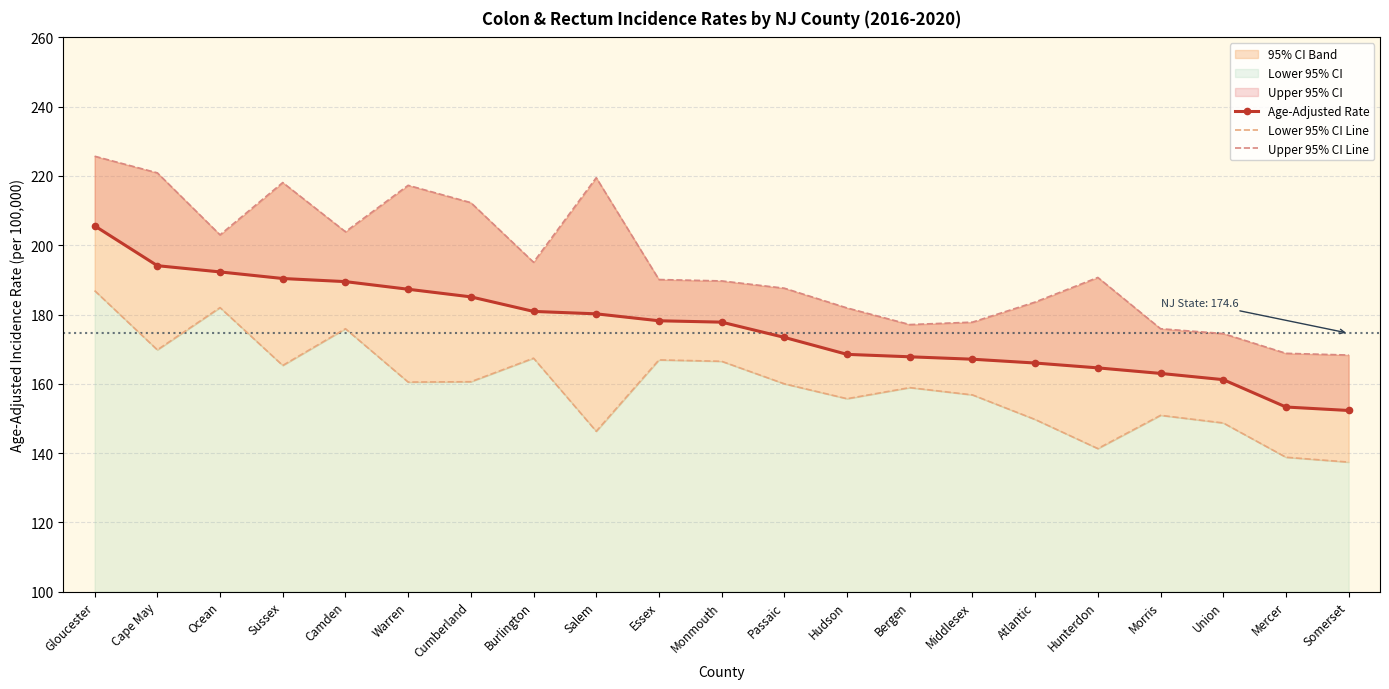

Rank the series by their maximum value, from highest to lowest.

Upper 95% CI, Age-Adjusted Rate, Lower 95% CI